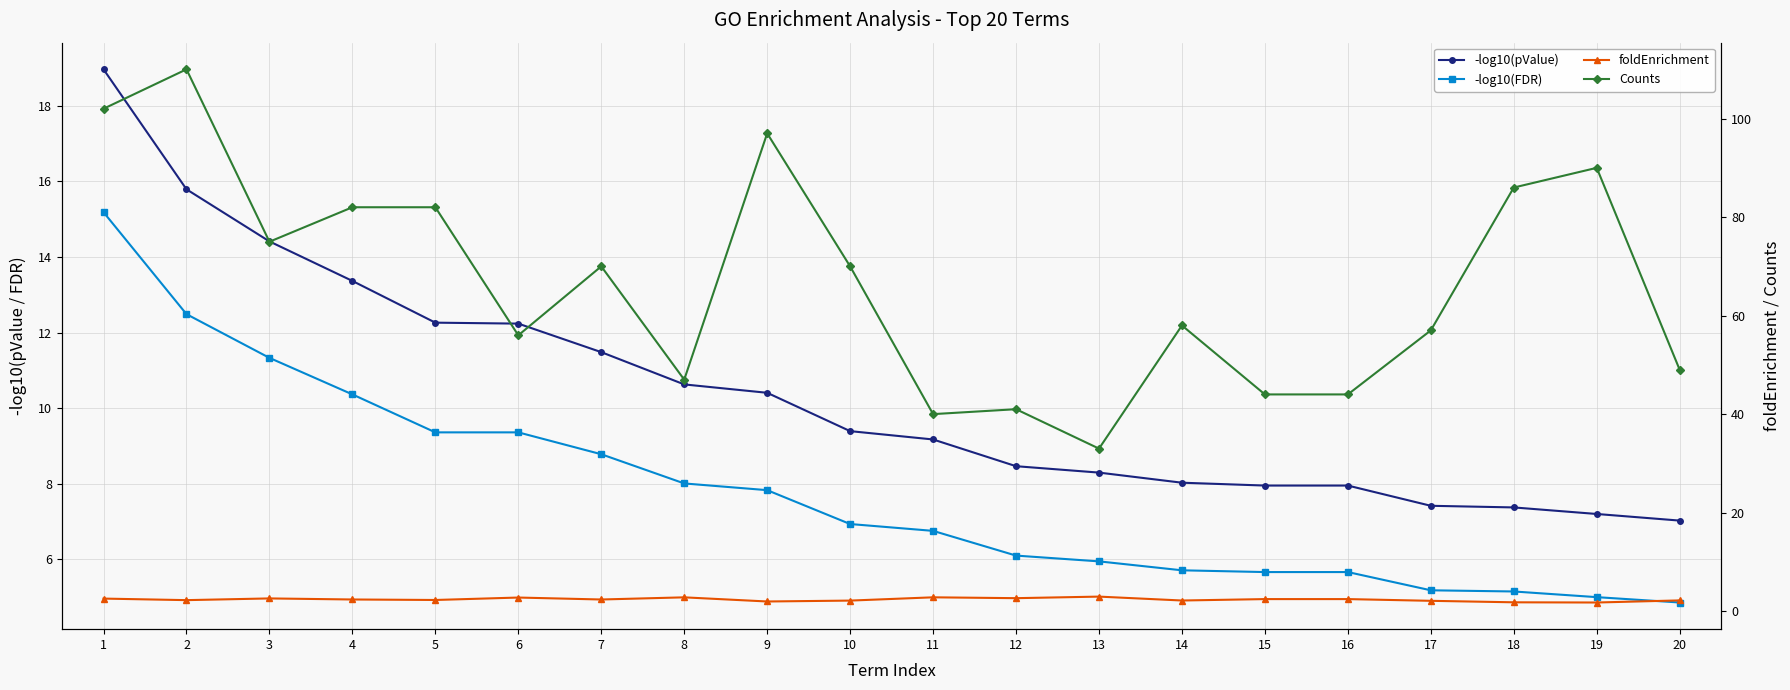

Reading left to right, extract all data points from this chart.

-log10(pValue): 1=19.0	2=15.8	3=14.4	4=13.4	5=12.3	6=12.2	7=11.5	8=10.6	9=10.4	10=9.4	11=9.2	12=8.5	13=8.3	14=8.0	15=8.0	16=8.0	17=7.4	18=7.4	19=7.2	20=7.0
-log10(FDR): 1=15.2	2=12.5	3=11.3	4=10.4	5=9.4	6=9.4	7=8.8	8=8.0	9=7.8	10=6.9	11=6.8	12=6.1	13=5.9	14=5.7	15=5.7	16=5.7	17=5.2	18=5.2	19=5.0	20=4.9
foldEnrichment: 1=2.6	2=2.2	3=2.6	4=2.4	5=2.3	6=2.8	7=2.4	8=2.8	9=2.0	10=2.1	11=2.8	12=2.6	13=3.0	14=2.2	15=2.4	16=2.4	17=2.1	18=1.8	19=1.8	20=2.2
Counts: 1=102.0	2=110.0	3=75.0	4=82.0	5=82.0	6=56.0	7=70.0	8=47.0	9=97.0	10=70.0	11=40.0	12=41.0	13=33.0	14=58.0	15=44.0	16=44.0	17=57.0	18=86.0	19=90.0	20=49.0